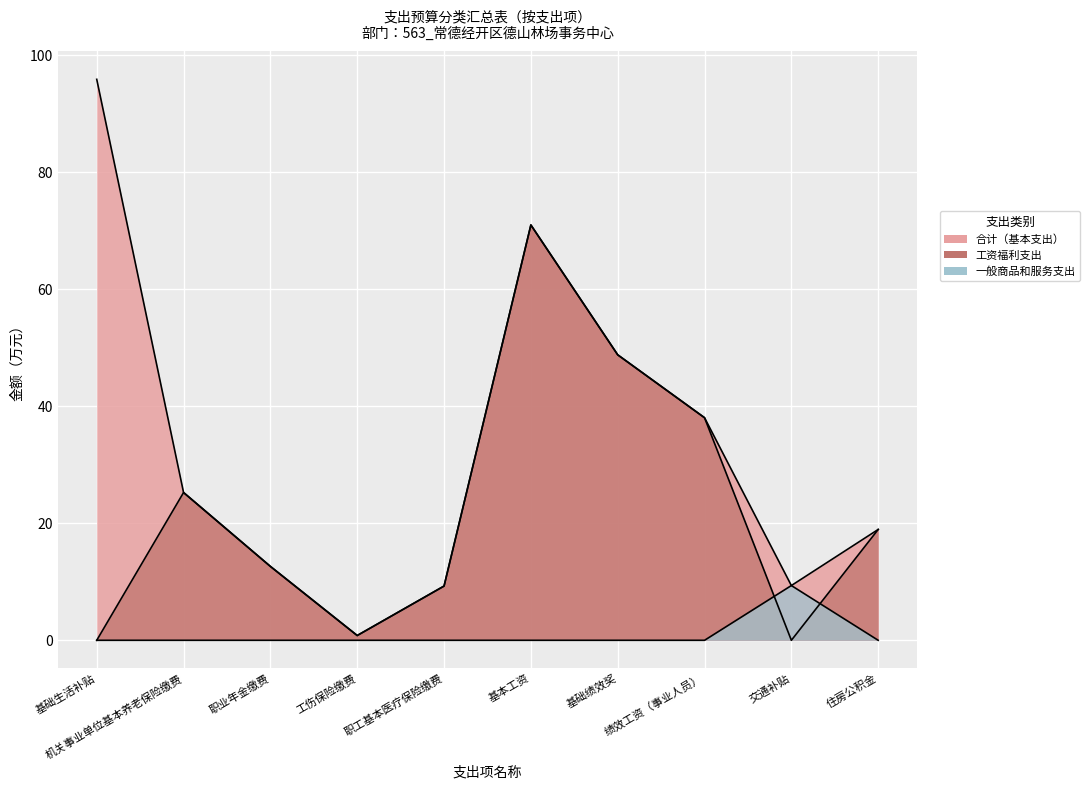

Reading left to right, what are all the values shown in this chart?

合计（基本支出）: 95.9	25.3	12.6	0.8	9.3	71.0	48.8	38.1	9.4	18.9
工资福利支出: 0.0	25.3	12.6	0.8	9.3	71.0	48.8	38.1	0.0	18.9
一般商品和服务支出: 0.0	0.0	0.0	0.0	0.0	0.0	0.0	0.0	9.4	0.0